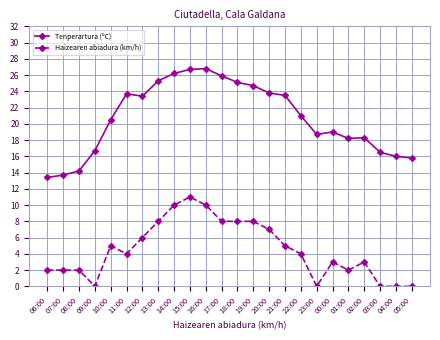

At which label does Tenperartura (ºC) first exceed 21?

11:00